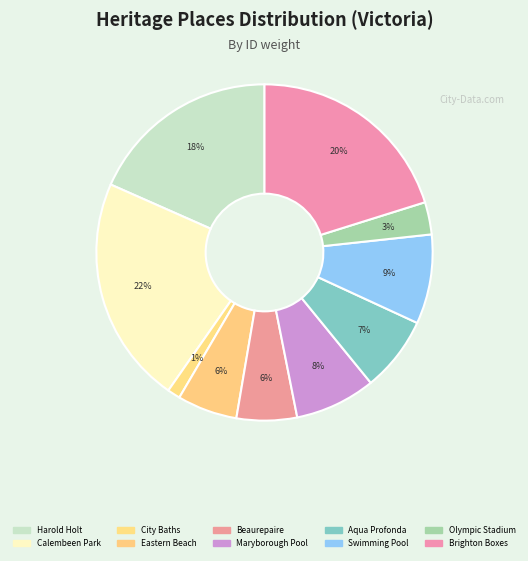

Which category has the smallest portion of the pie?

CITY BATHS